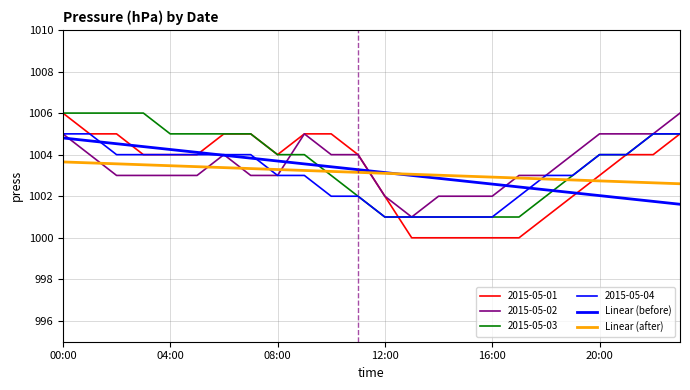

What is the label of the 24th point from the right?

00:00